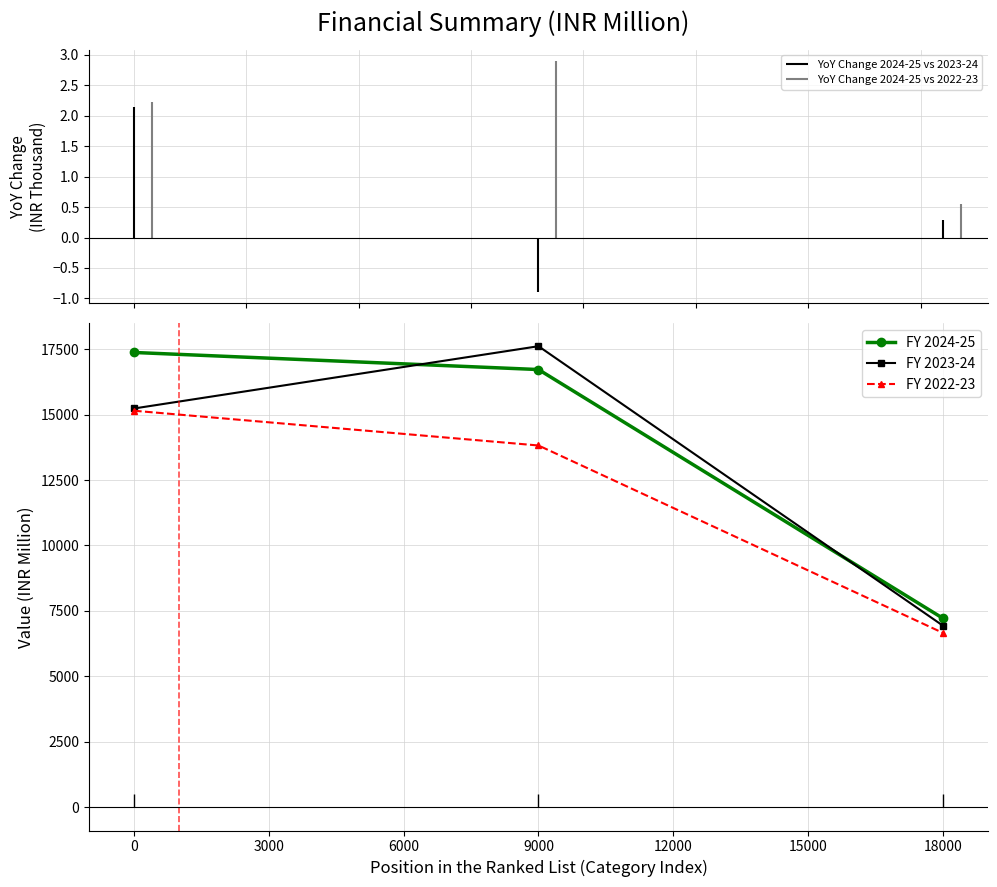

True or false: FY 2024-25 has a value of 16717 at 9000.

True